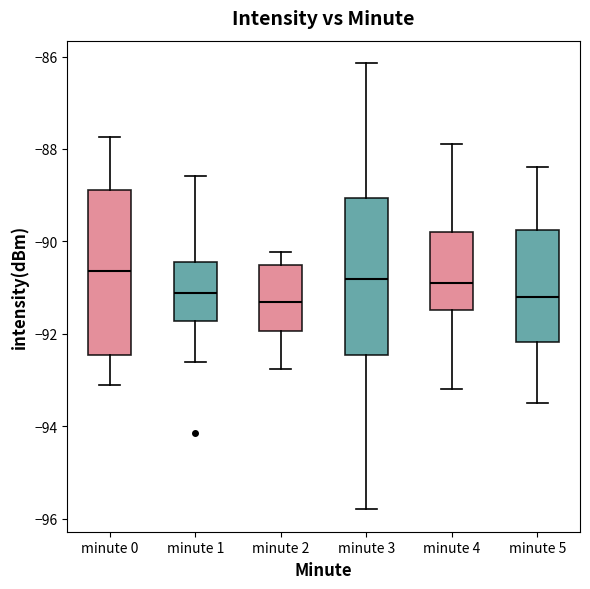

Reading left to right, read every box against the y-axis: the position of its median line, the range the box covers, and the ends of its whiskers. The values are not printed on the chart, so give them approximately, as read against the axis.

minute 0: median -90.6, box -92.4 to -88.8, whiskers -93.0 to -87.8
minute 1: median -91.2, box -91.8 to -90.4, whiskers -92.6 to -88.6
minute 2: median -91.4, box -92.0 to -90.6, whiskers -92.8 to -90.2
minute 3: median -90.8, box -92.4 to -89.0, whiskers -95.8 to -86.2
minute 4: median -90.8, box -91.4 to -89.8, whiskers -93.2 to -87.8
minute 5: median -91.2, box -92.2 to -89.8, whiskers -93.4 to -88.4